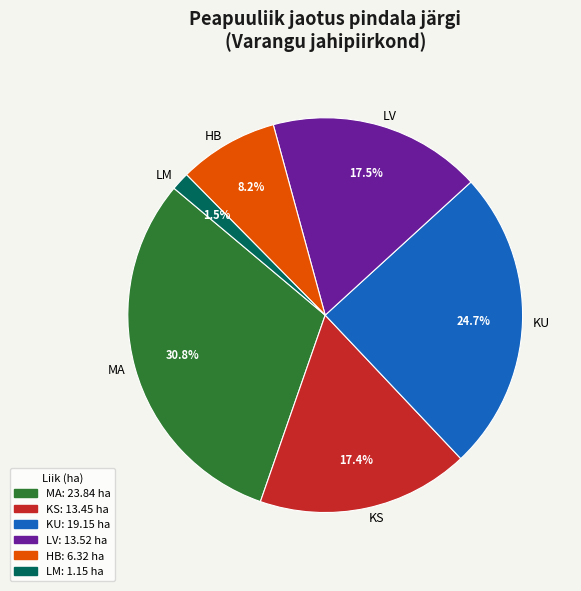

To the nearest percent, what is the combined percentage of LV and KU?

42%